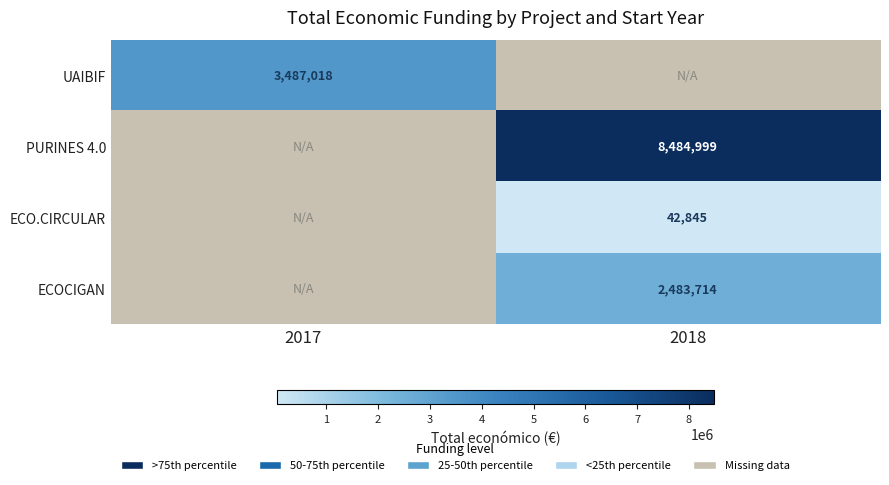

Is the value of ECOCIGAN at 2018 greater than the value of ECO.CIRCULAR at 2018?

Yes